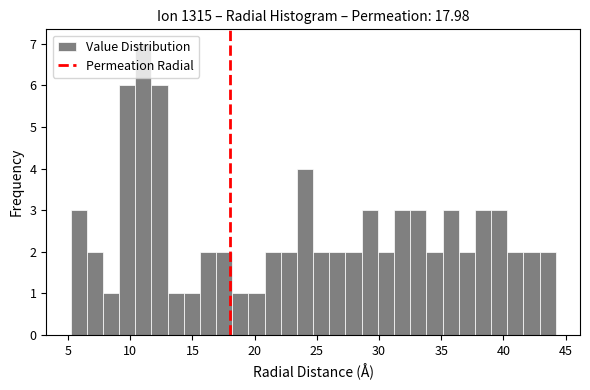

Read against the x-axis, roughly where is the centre of the tallest bar?

11.0